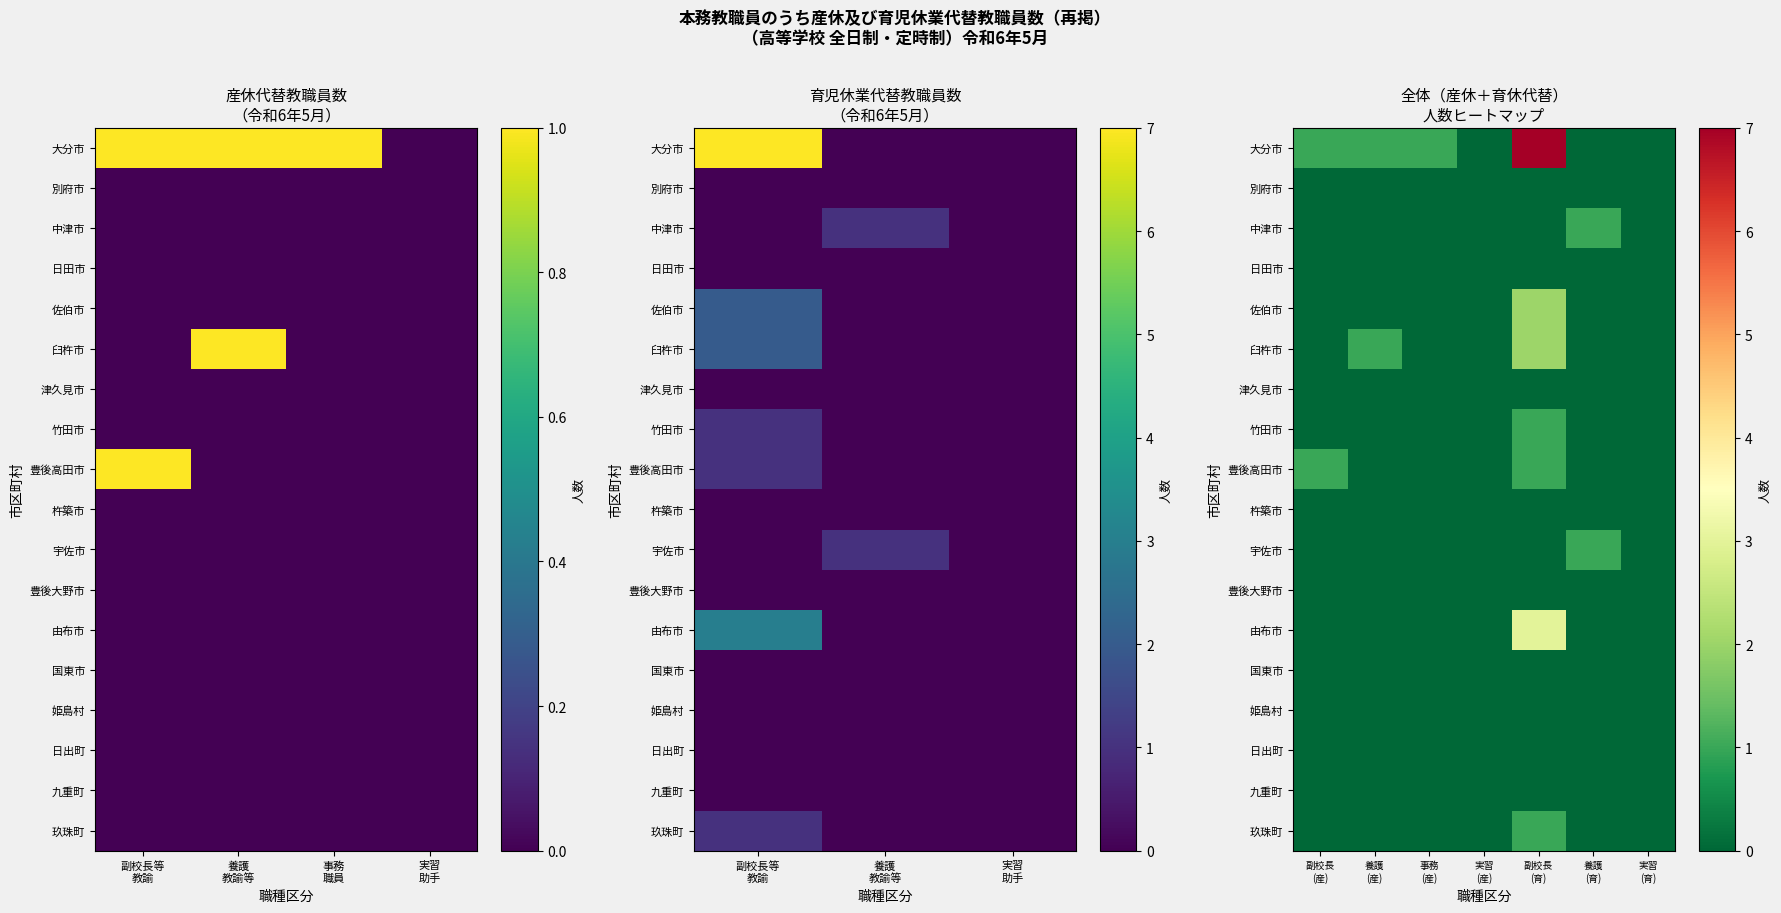

What is the spread (max minus min) of values at 事務 (産)?

1